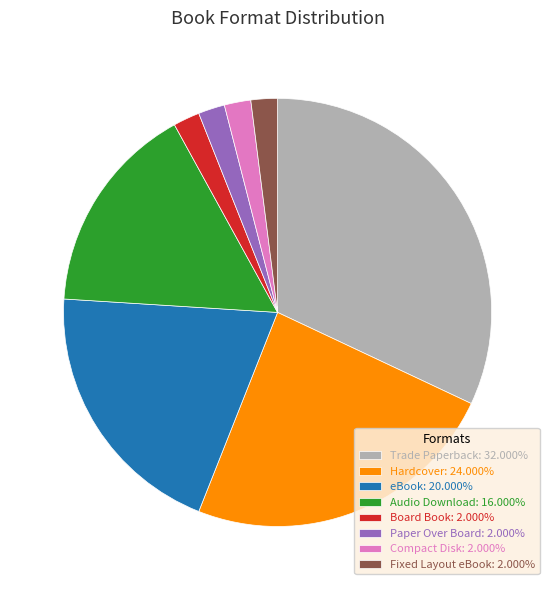

The Hardcover slice represents 29% of the pie. True or false?

False